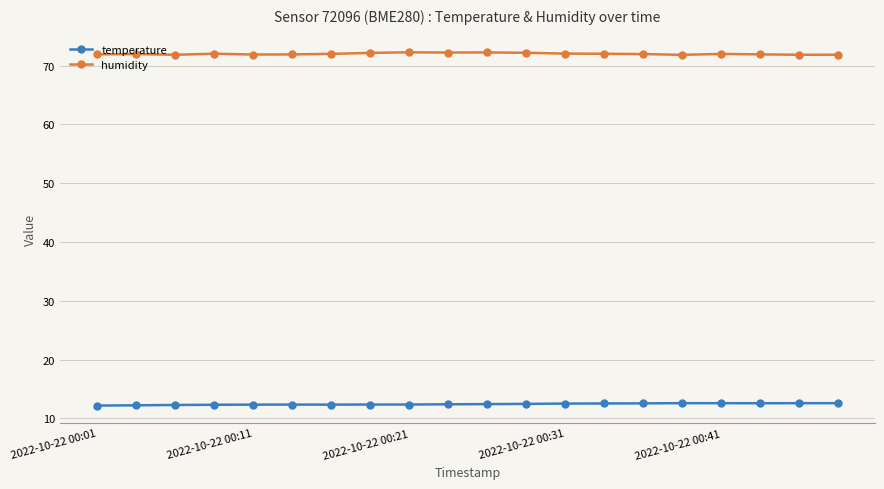

True or false: humidity has more than 1 interior local peaks.

True